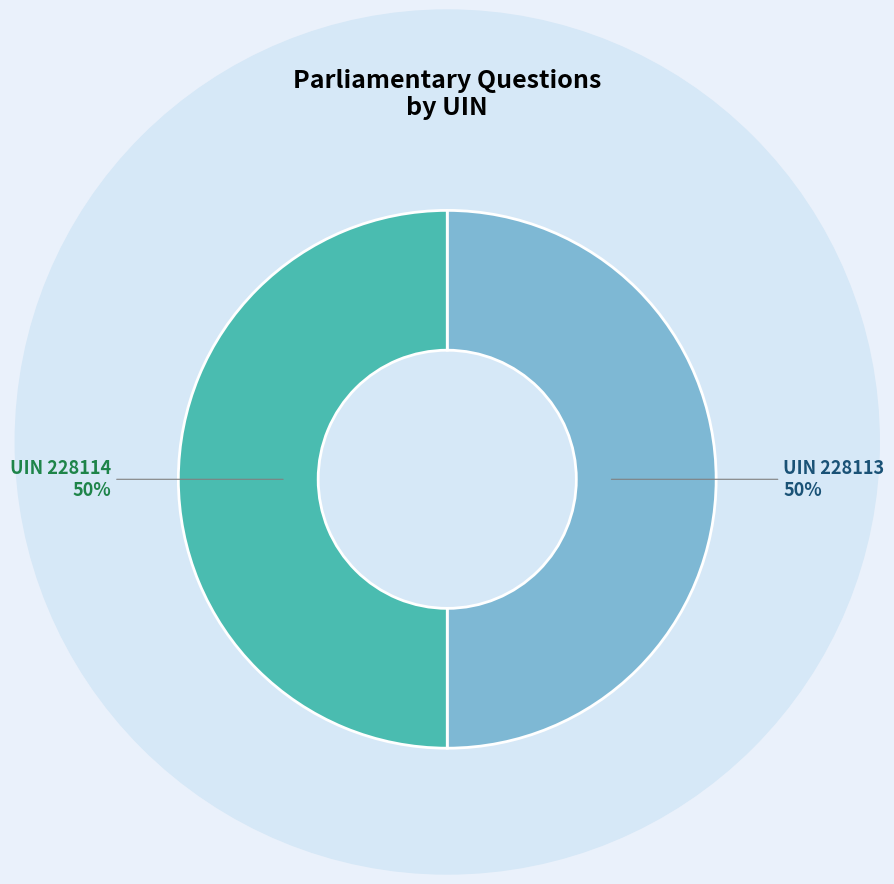

To the nearest percent, what is the average slice percentage?

50%